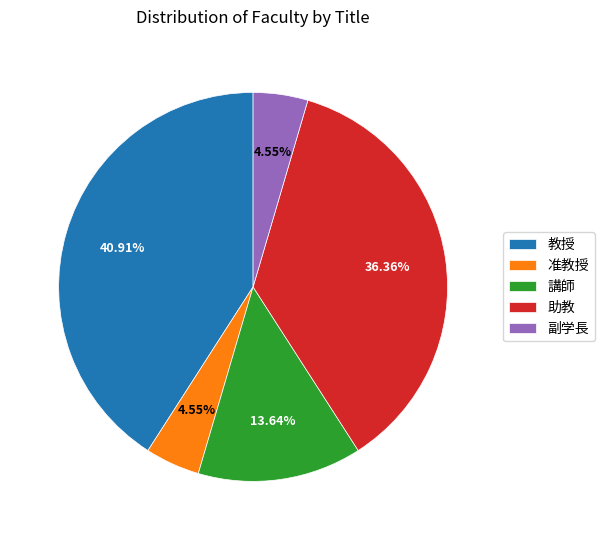

Does 准教授 account for over 50% of the chart?

No